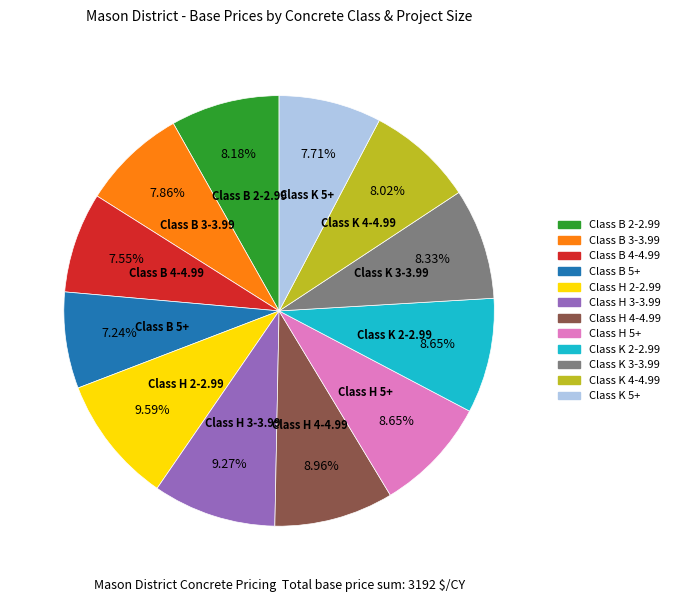

True or false: Class K 3-3.99 accounts for 23% of the total.

False